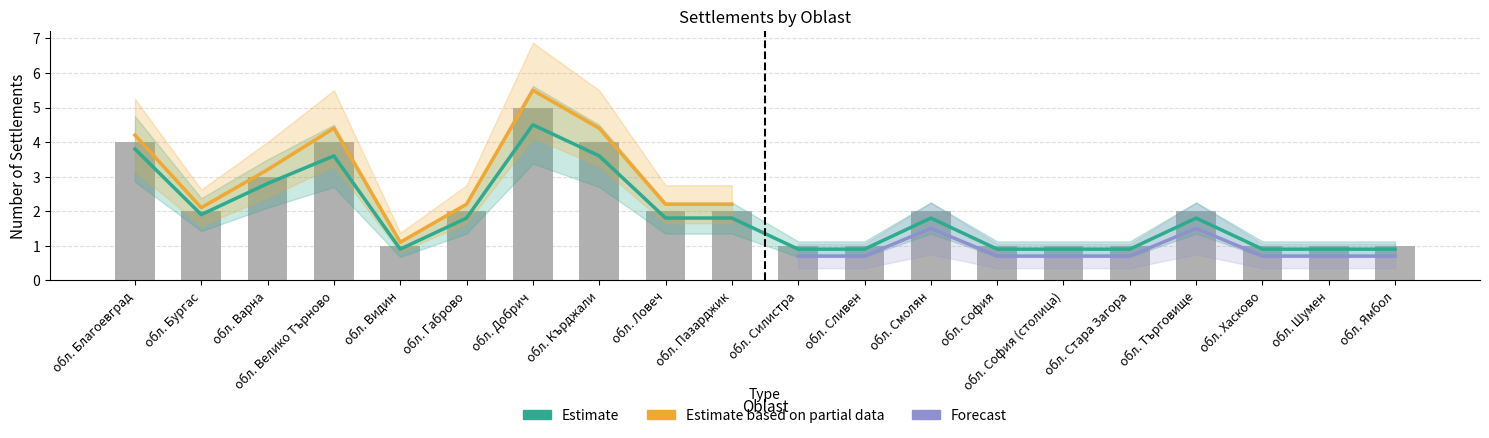

Is it true that the value at обл. Благоевград is 3?

False